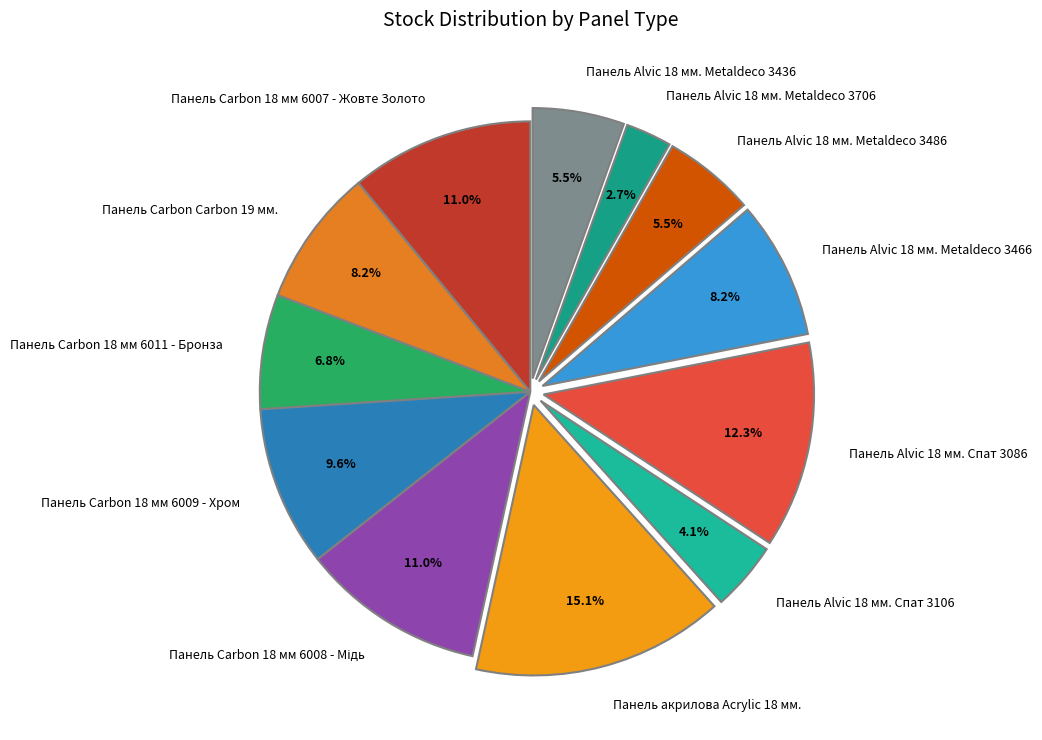

Approximately how many times larger is the value at Панель Carbon 18 мм 6007 - Жовте Золото compared to Панель Alvic 18 мм. Metaldeco 3486?

2.0